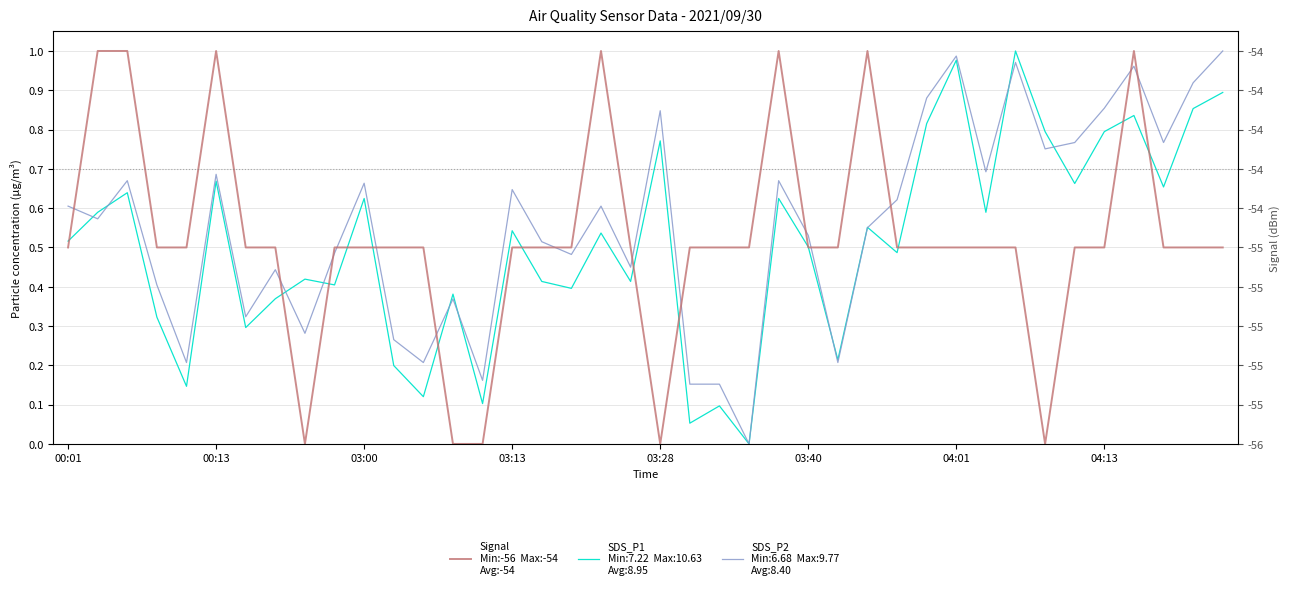

What are all the series names shown in the legend?

SDS_P1, SDS_P2, Signal